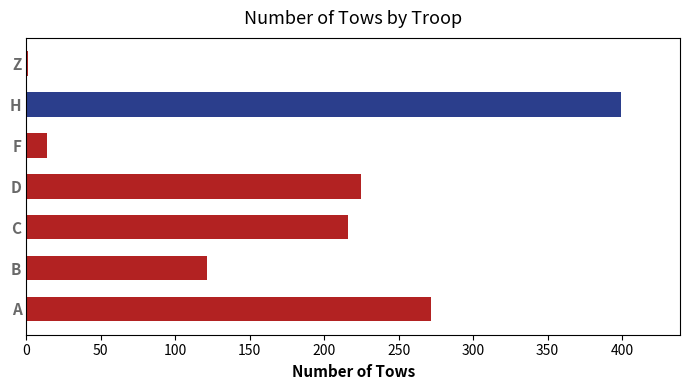

What is the average value?

178